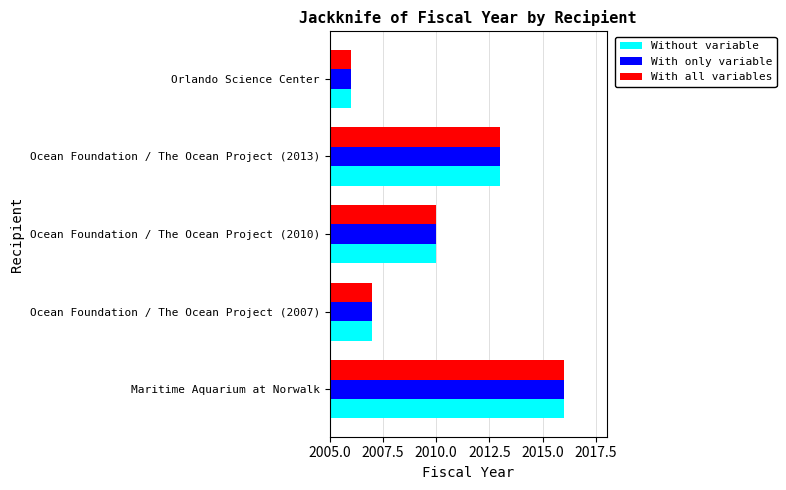

Where is With all variables nearest to the value 2011?

Ocean Foundation / The Ocean Project (2010)